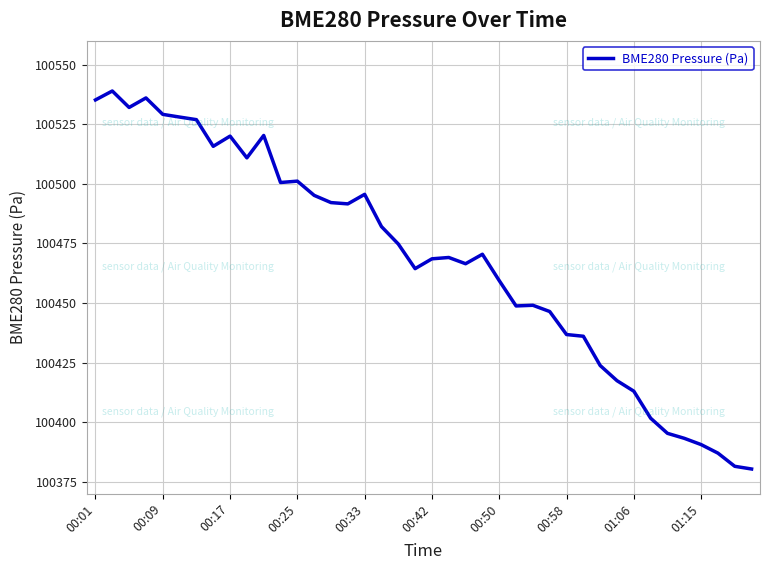

What is the smallest value displayed?

100380.3